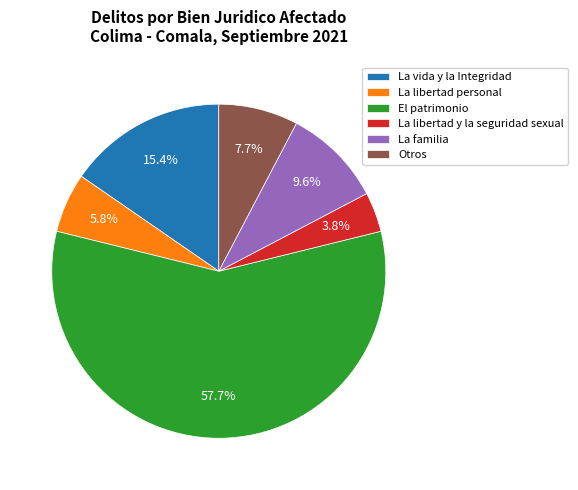

What is the ratio of the value at La vida y la Integridad to the value at La familia?

1.6